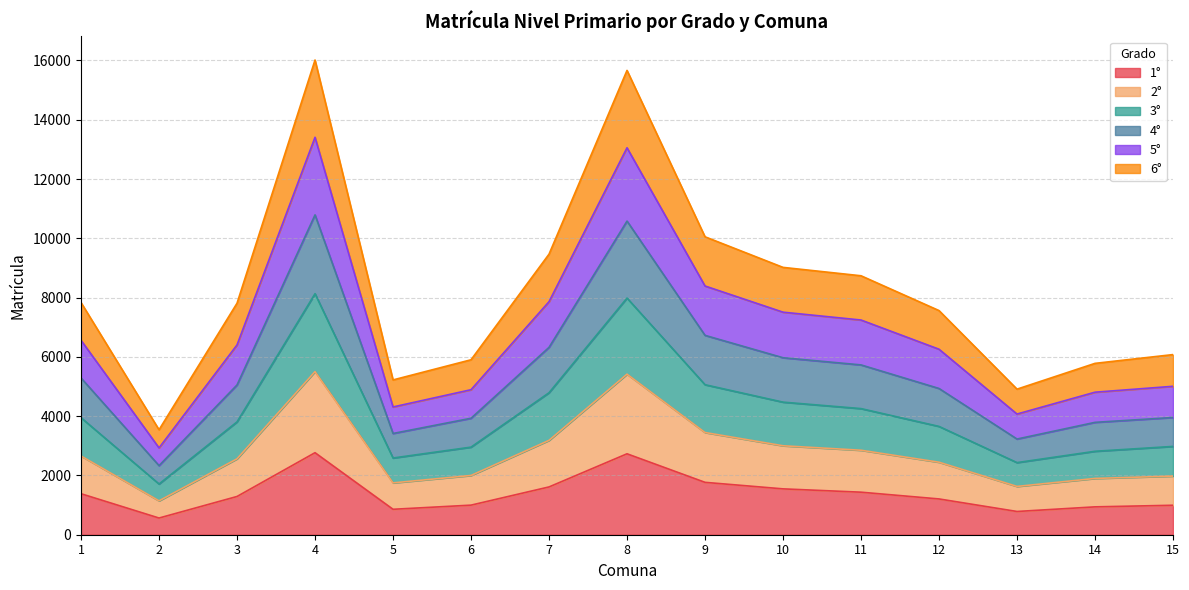

What is the highest value of the 1° series?

2767